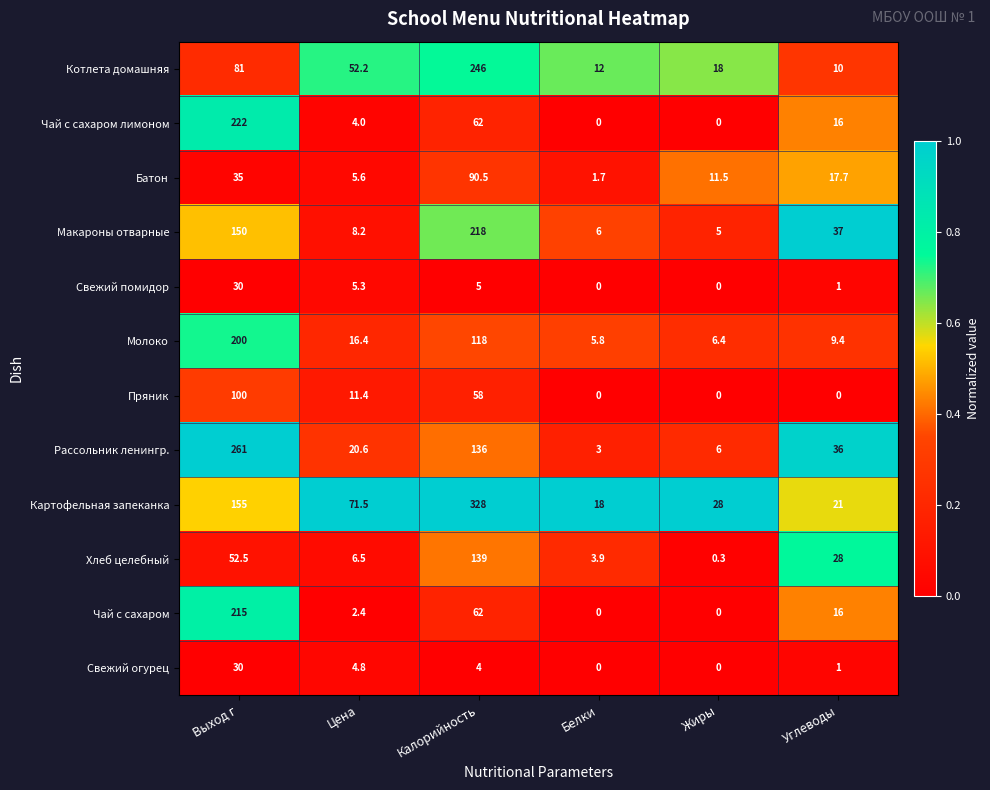

What is the difference between the second highest and minimum values in the Батон series?

33.3